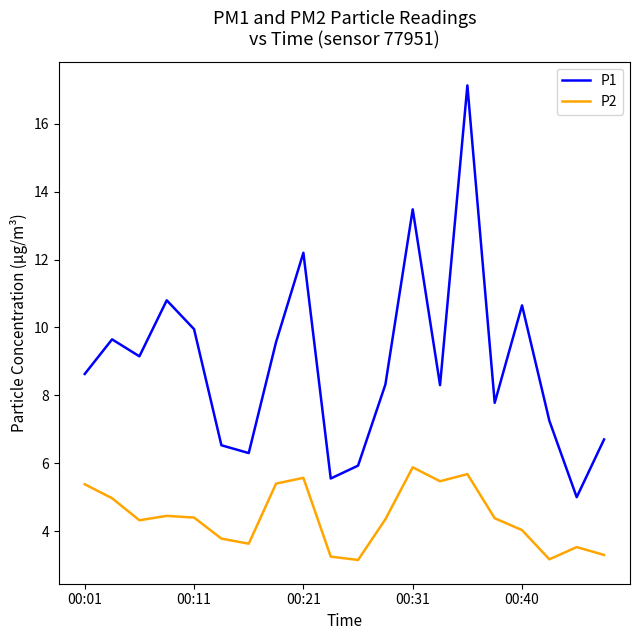

What is the maximum value shown in the chart?

17.1